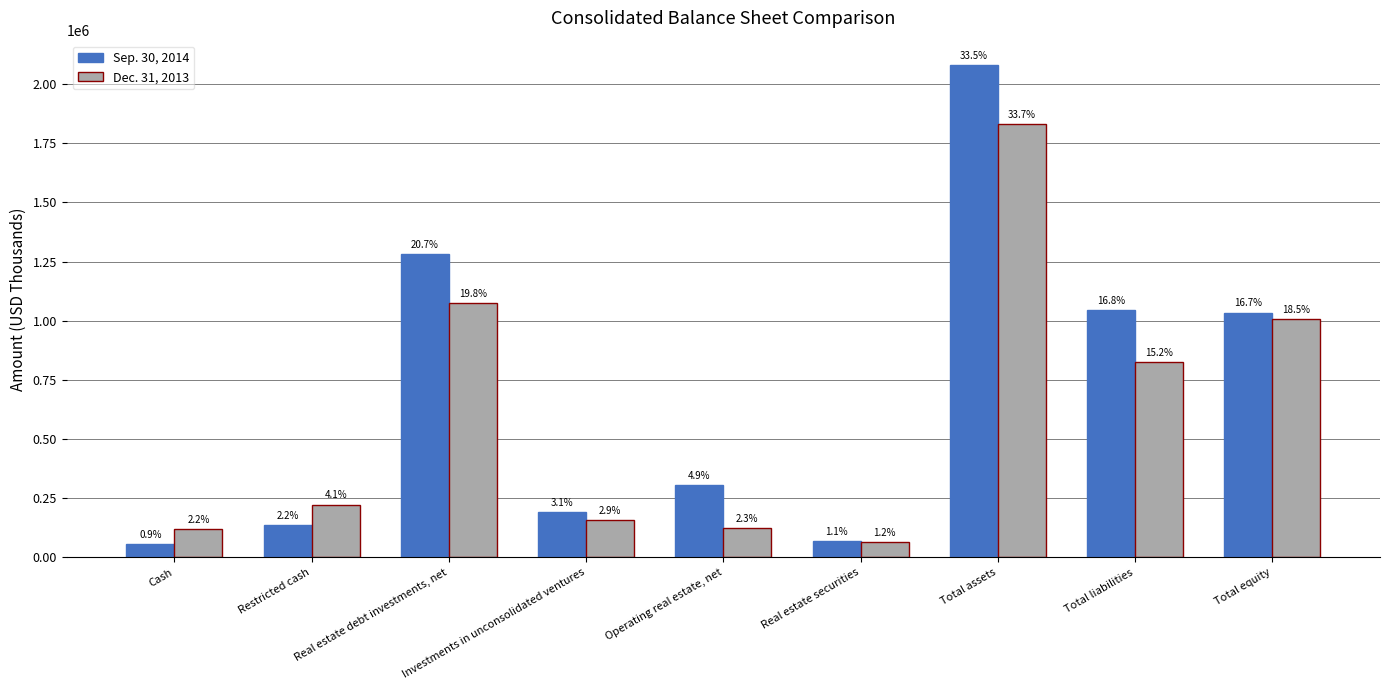

What are all the series names shown in the legend?

Sep. 30, 2014, Dec. 31, 2013